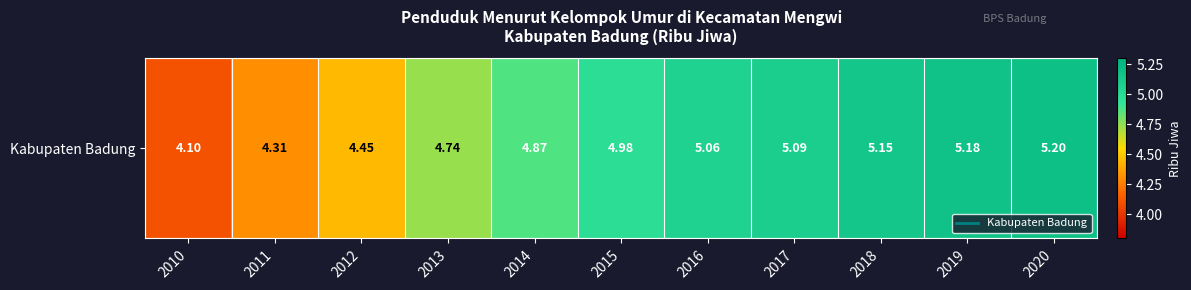

What is the approximate value at 2014?

4.9